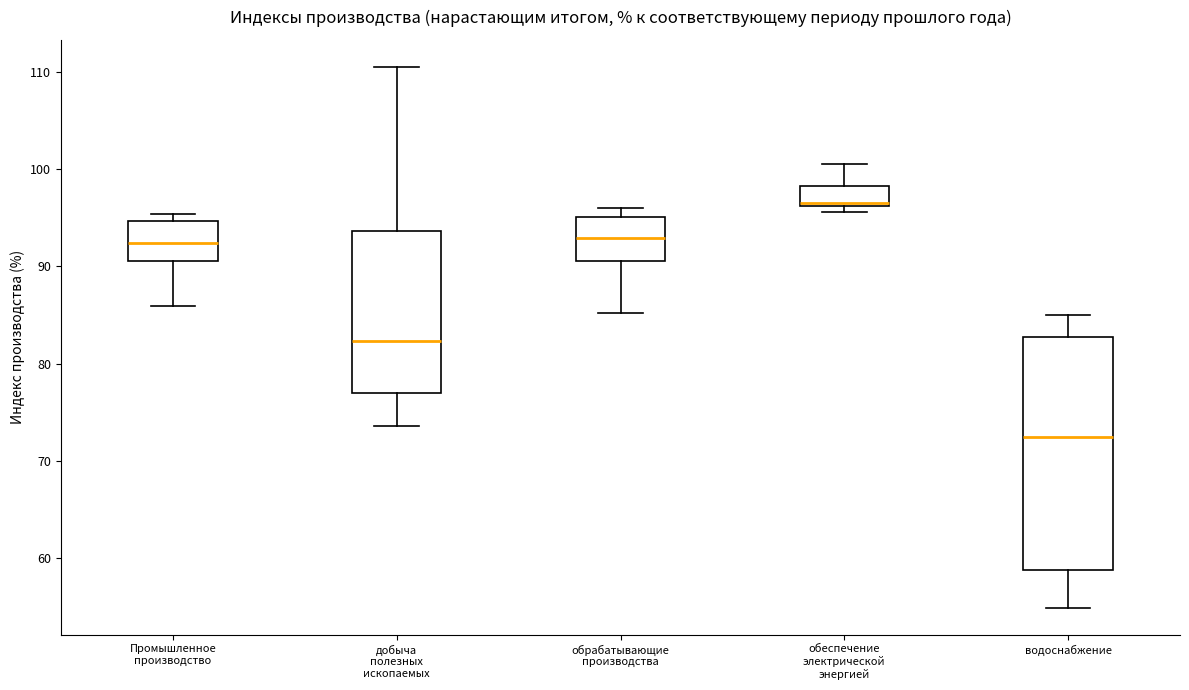

Reading left to right, transcribe this box plot: for each box, give where its median line is, the range the box spans, and where its two whiskers end, as read against the y-axis. The values are not printed on the chart, so give them approximately, as read against the axis.

Промышленное производство: median 92, box 91 to 95, whiskers 86 to 95 (just above the box's upper edge)
добыча полезных ископаемых: median 82, box 77 to 94, whiskers 74 to 111
обрабатывающие производства: median 93, box 91 to 95, whiskers 85 to 96
обеспечение электрической энергией: median 97, box 96 to 98, whiskers 96 (just below the box's lower edge) to 101
водоснабжение: median 72, box 59 to 83, whiskers 55 to 85